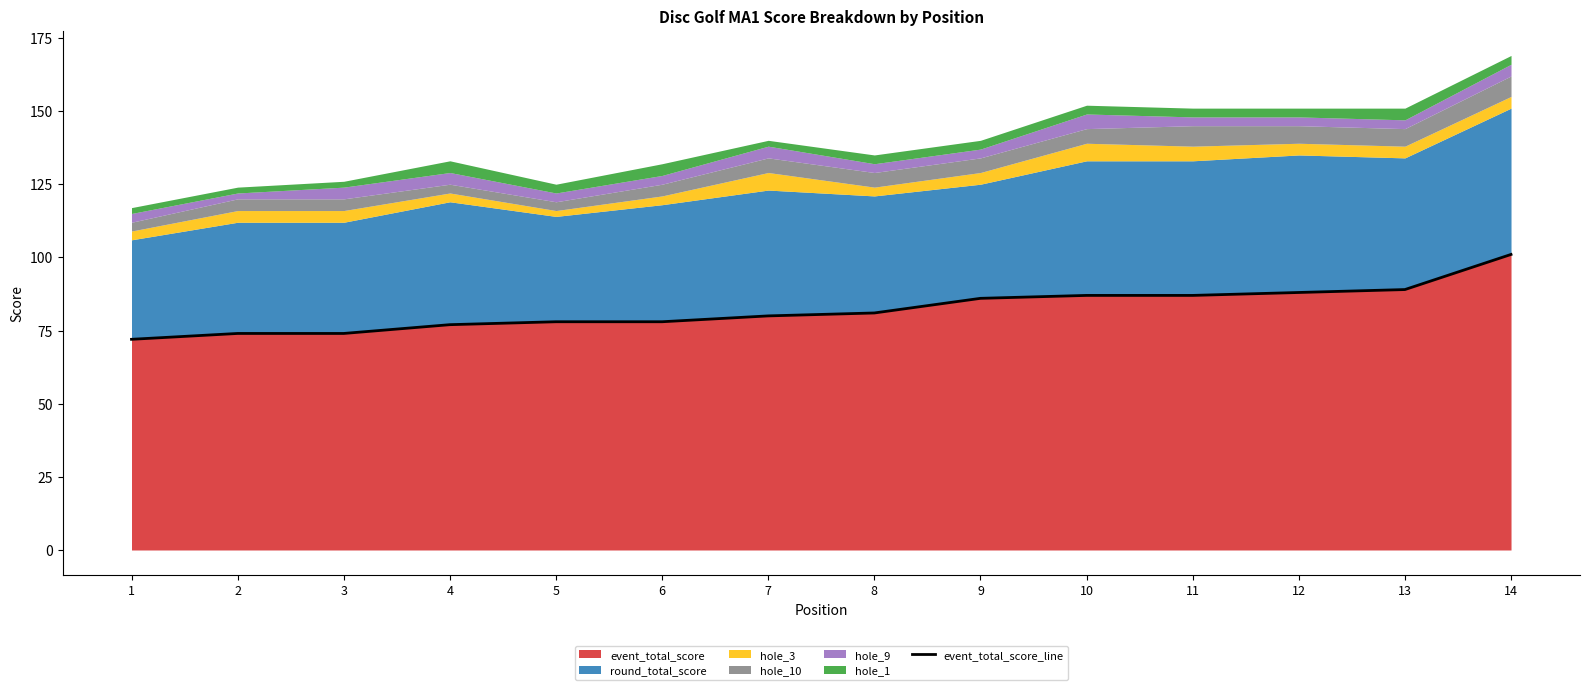

What is the ratio of the value at 6 to the value at 1?

1.1